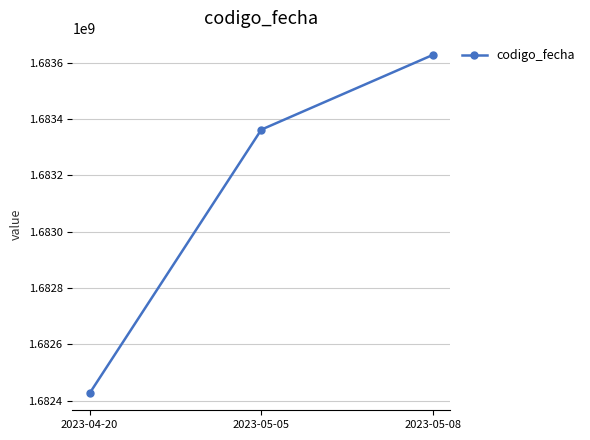

Is it true that the value at 2023-05-08 is 1683628432?

True